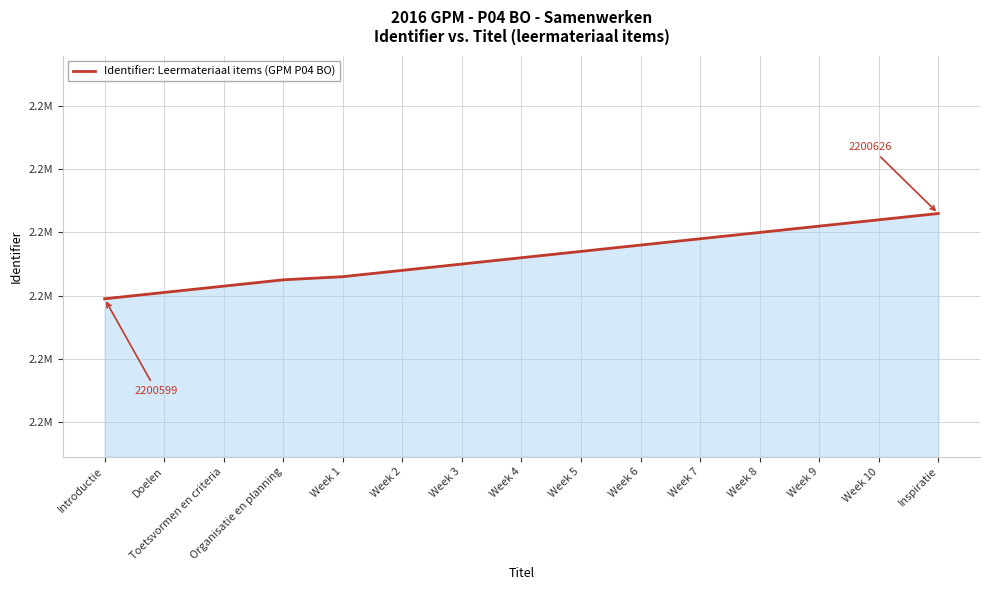

The value at Week 6 is 3434428. True or false?

False